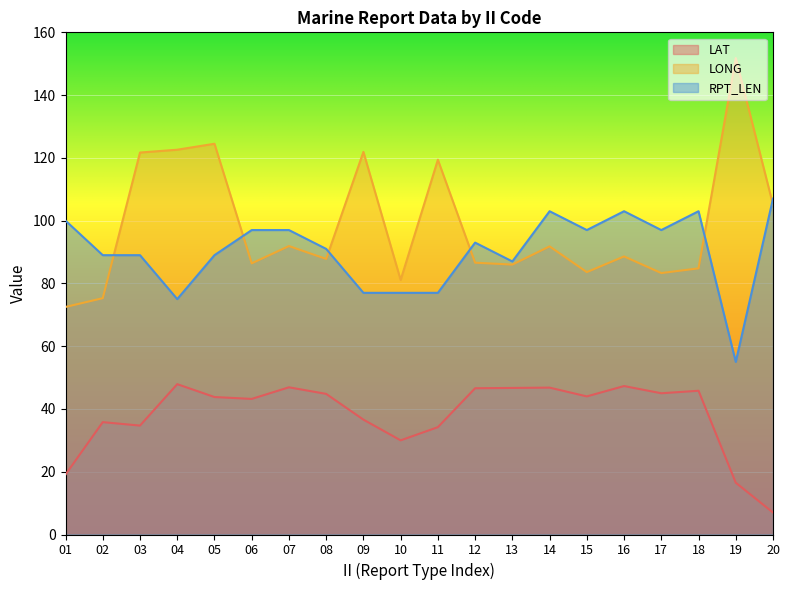

True or false: LONG and RPT_LEN cross at least once.

True